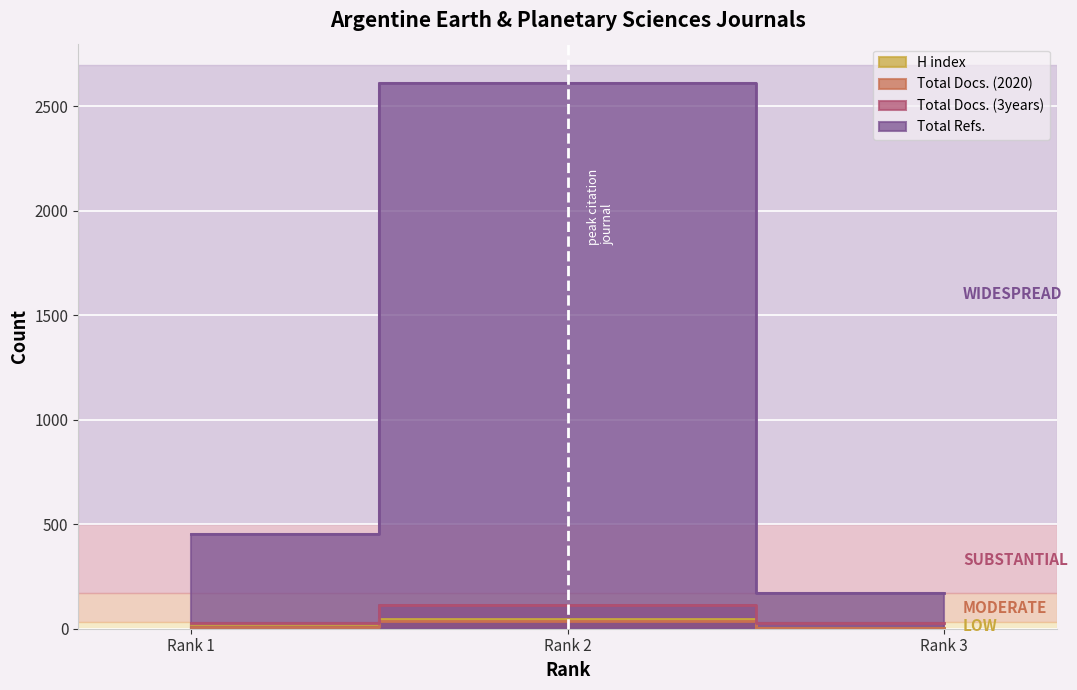

At which label does Total Refs. reach its minimum?

Rank 3